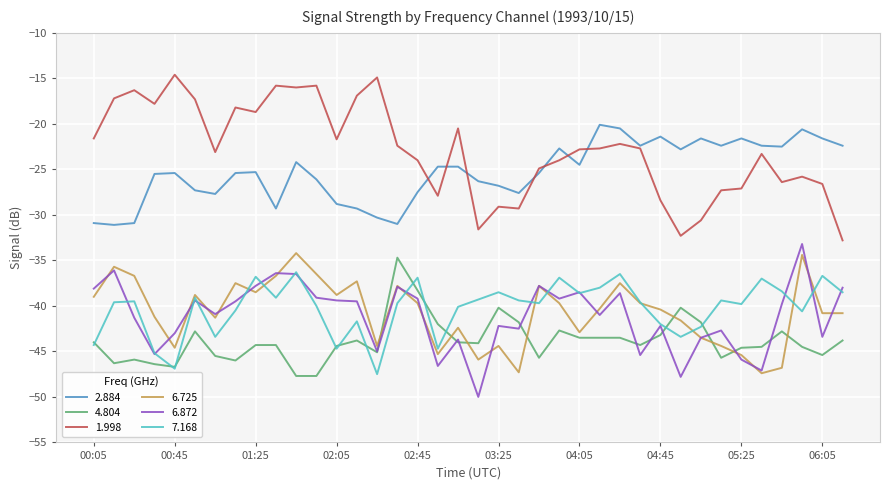

Which series has the largest total across all categories?

1.998